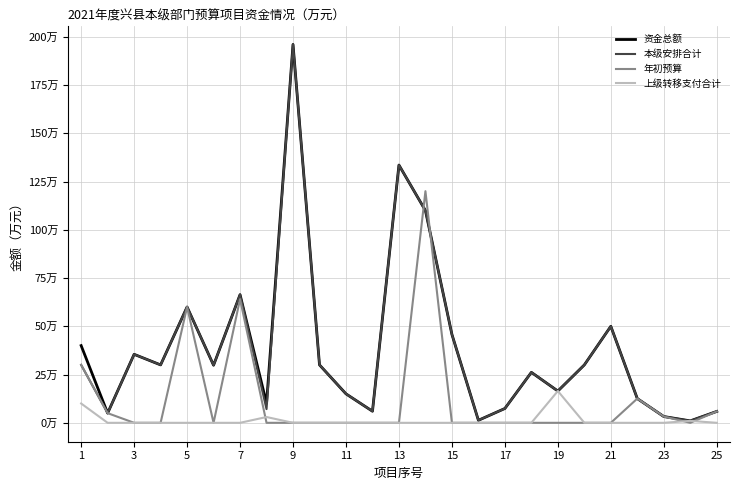

What are all the series names shown in the legend?

资金总额, 本级安排合计, 年初预算, 上级转移支付合计